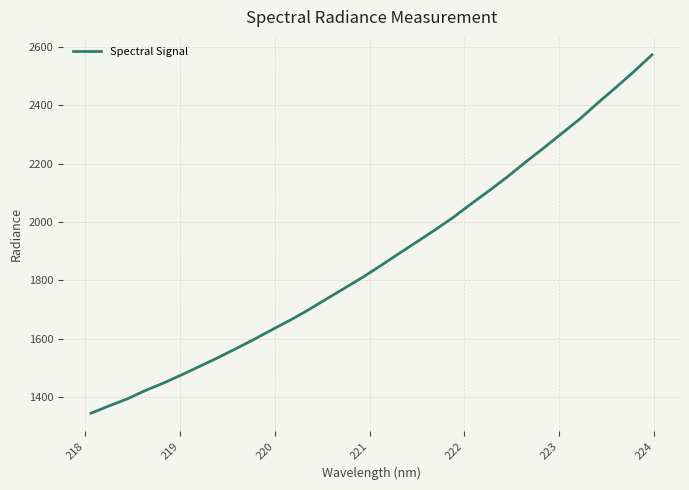

What is the minimum value shown in the chart?

1343.8